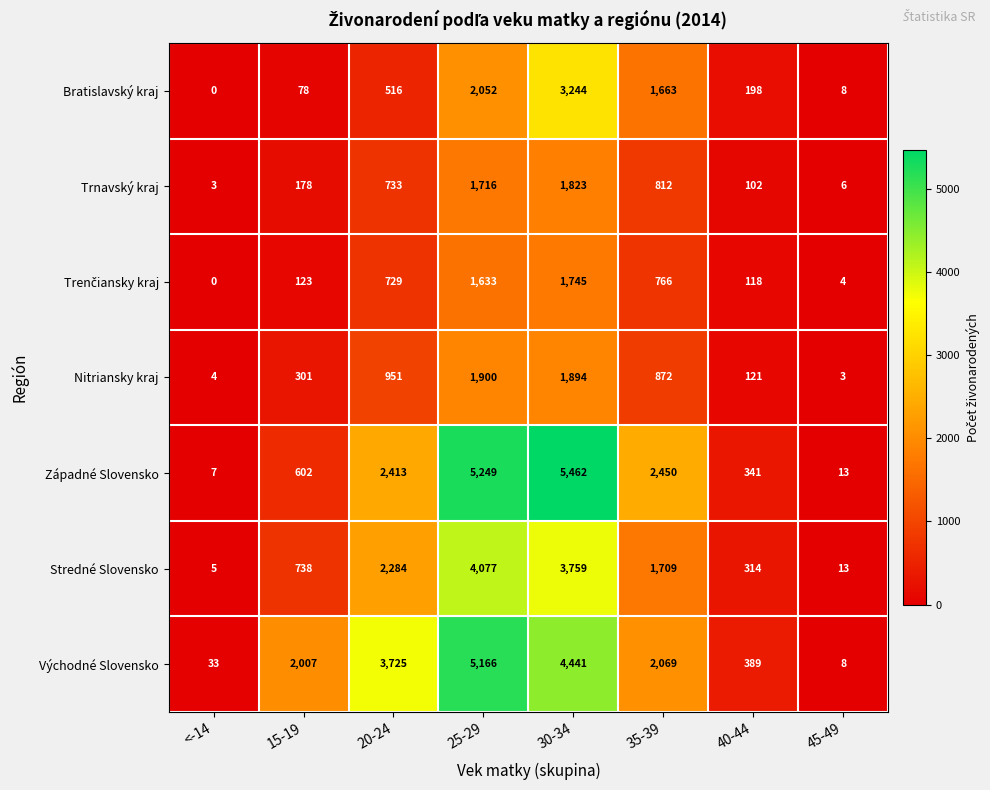

At which category is the sum across all series the highest?

30-34